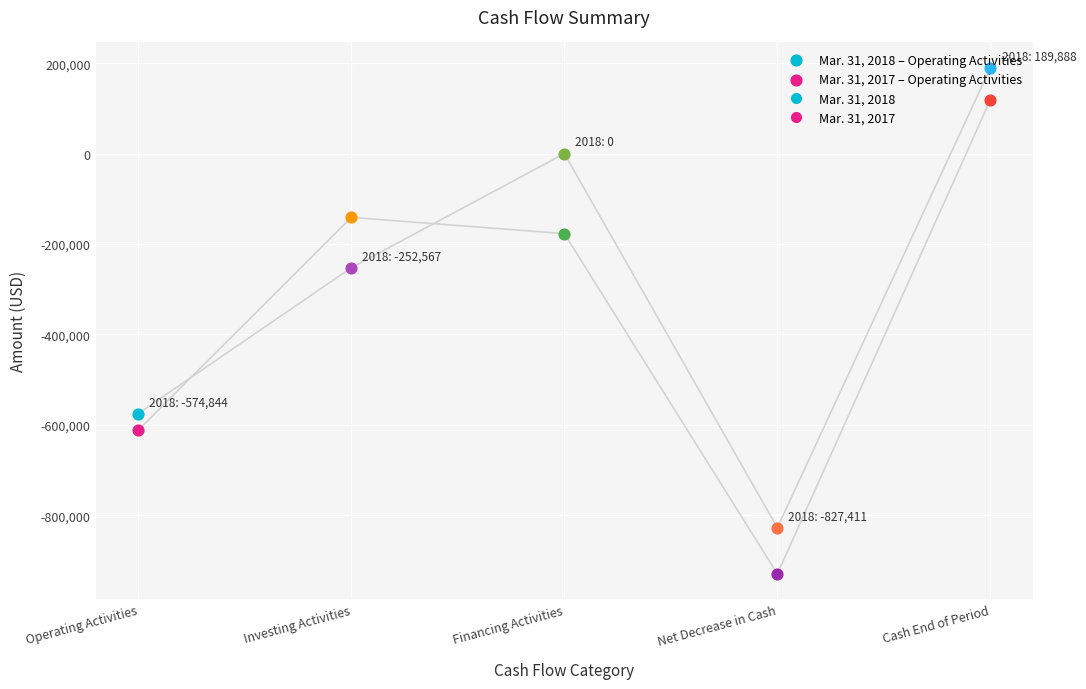

At how many categories does at least one series exceed 45495?

1